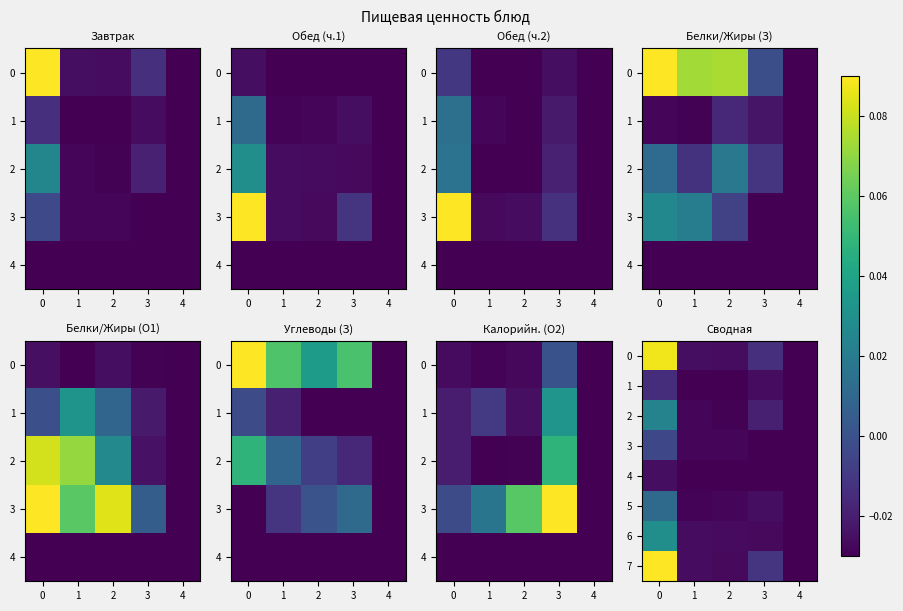

Rank the series at 0 from lowest to highest value.

4, 1, 3, 5, 2, 6, 0, 7